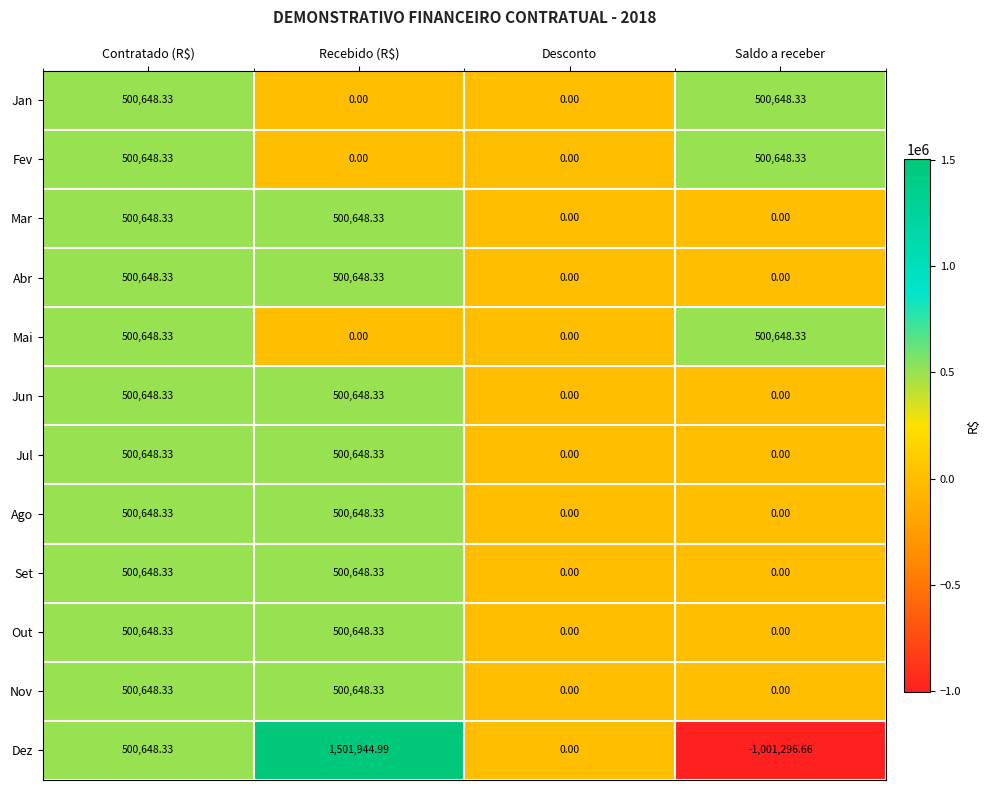

Which series changed the most between Recebido (R$) and Saldo a receber?

Dez